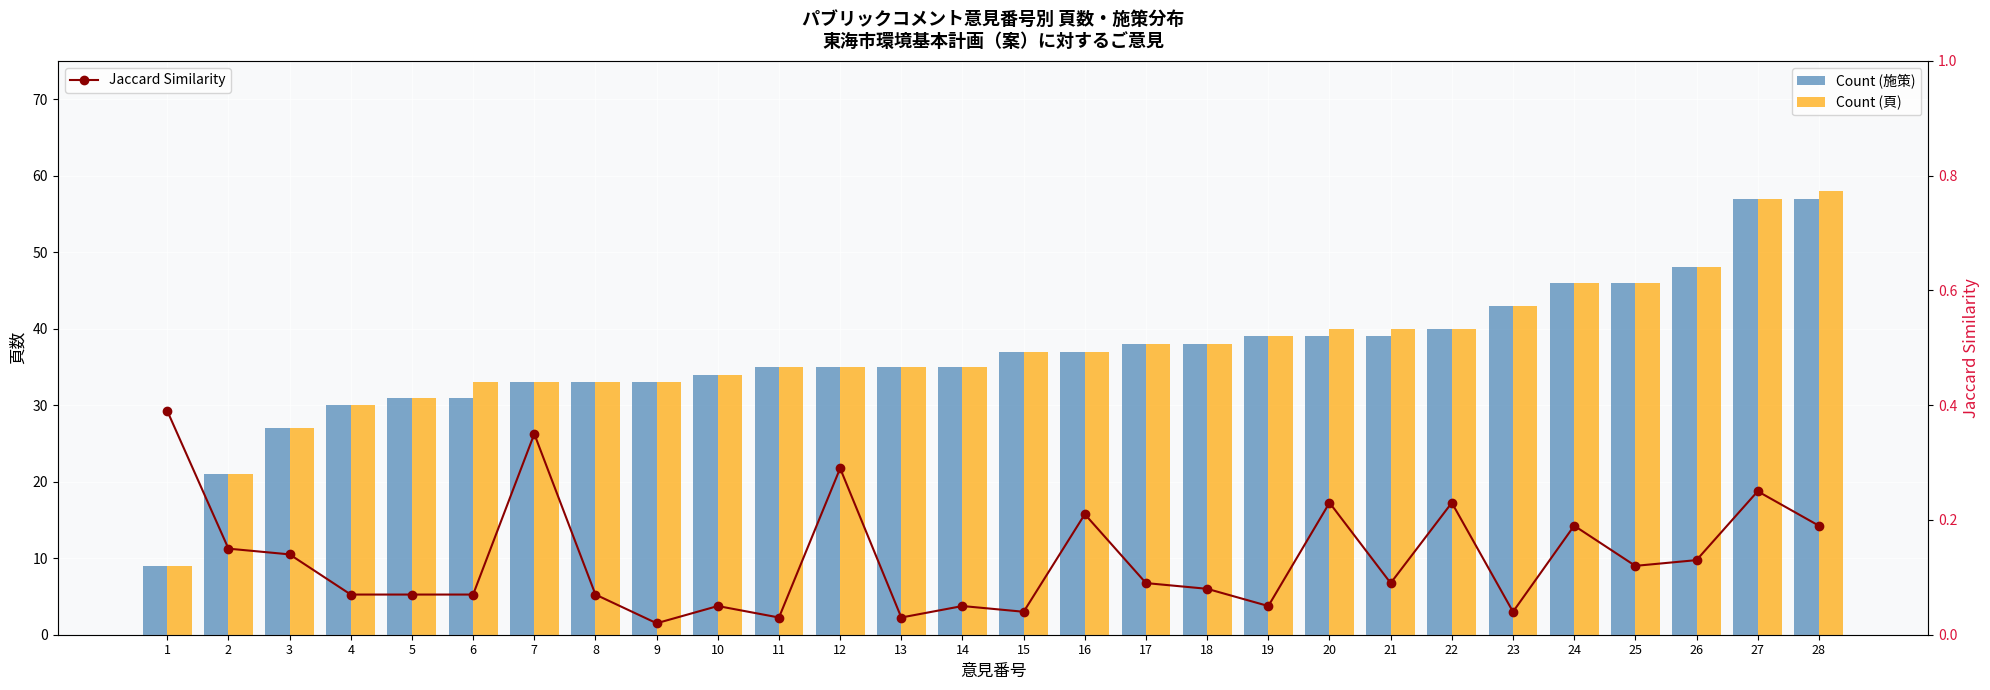

How many data points in Count (頁) are less than 37?

14